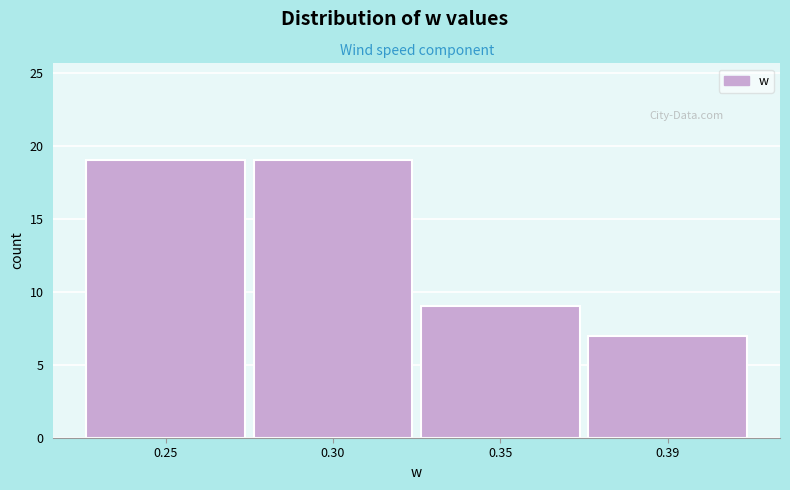

Reading right to left, what are all the values shown in this chart?

0.39=7	0.35=9	0.30=19	0.25=19